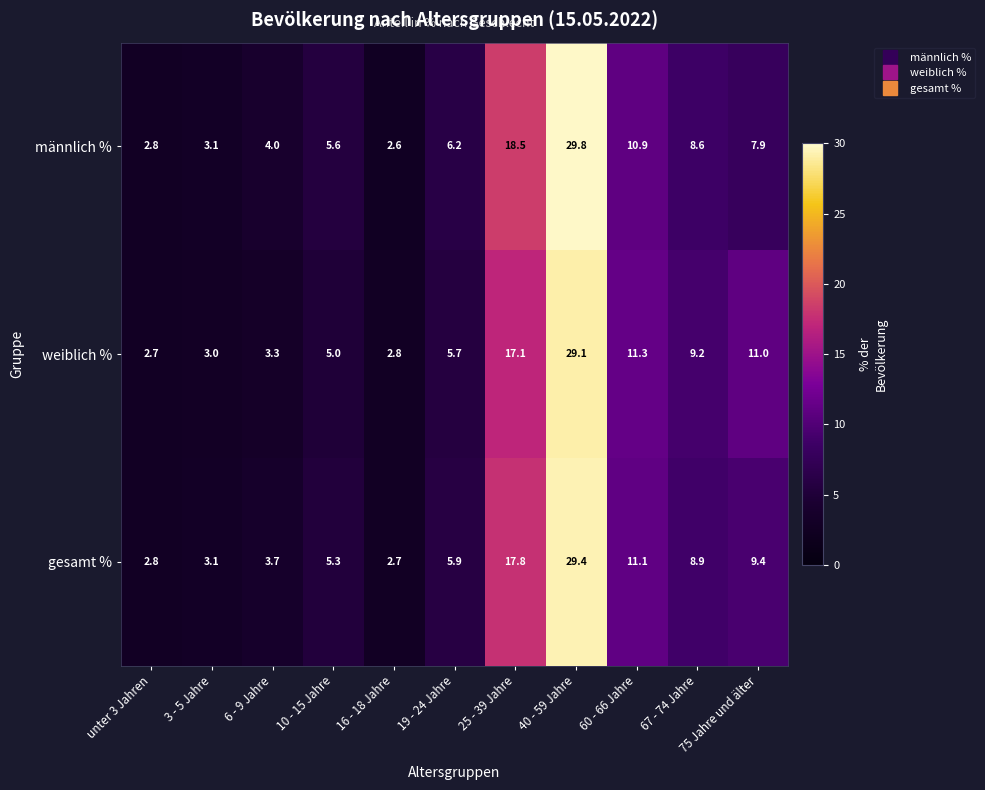

What is the total value across all series at 60 - 66 Jahre?

33.3